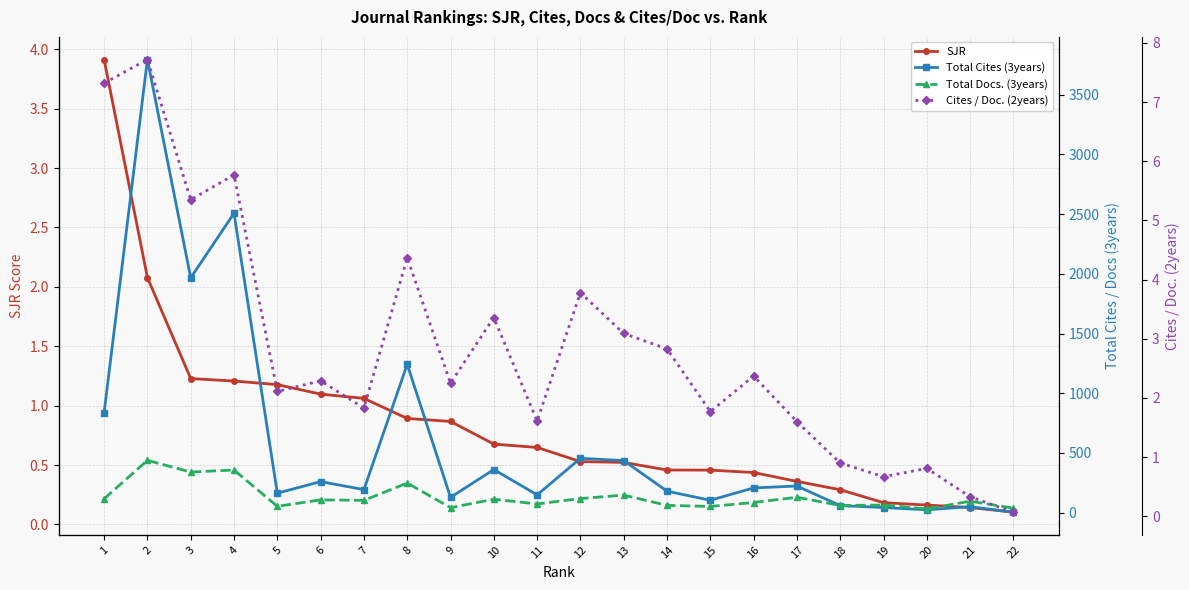

How many data points in Total Docs. (3years) are less than 103?

11